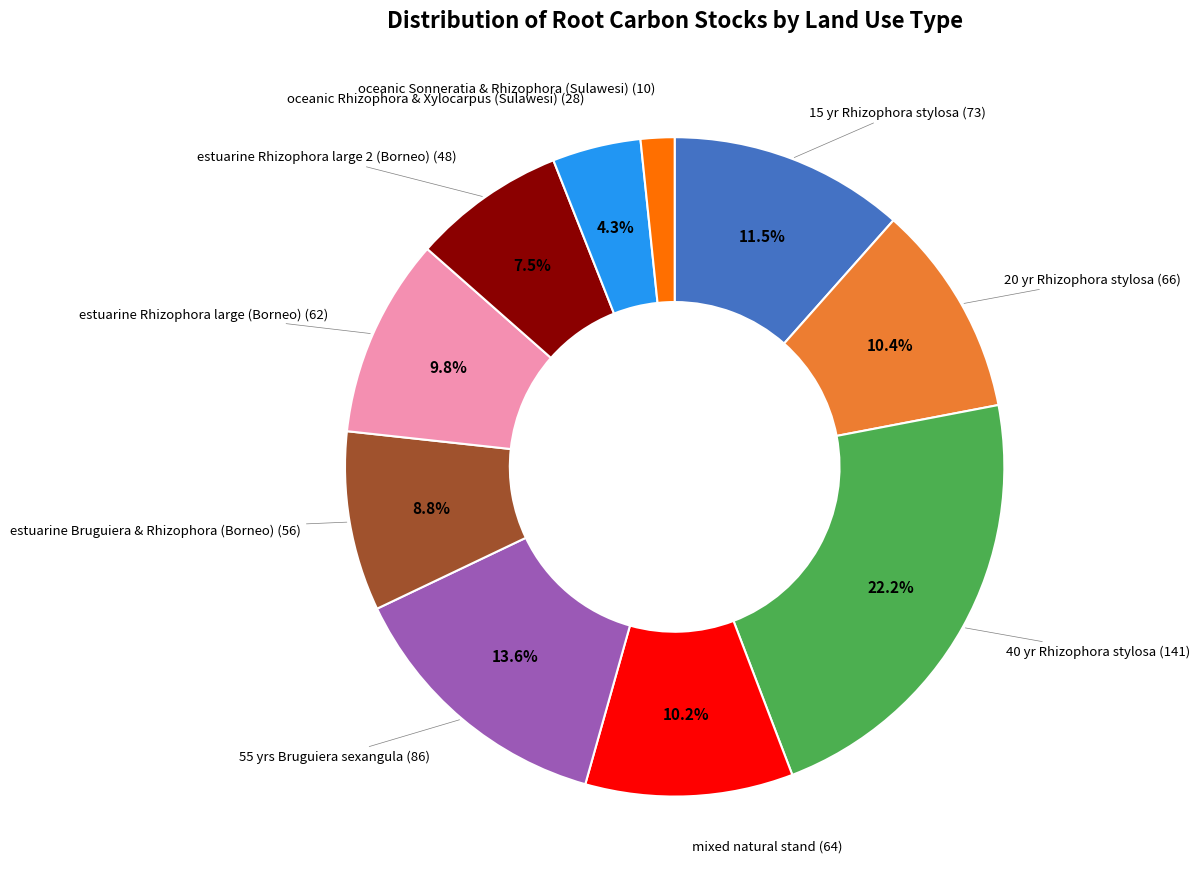

Is there a majority slice in this chart?

No